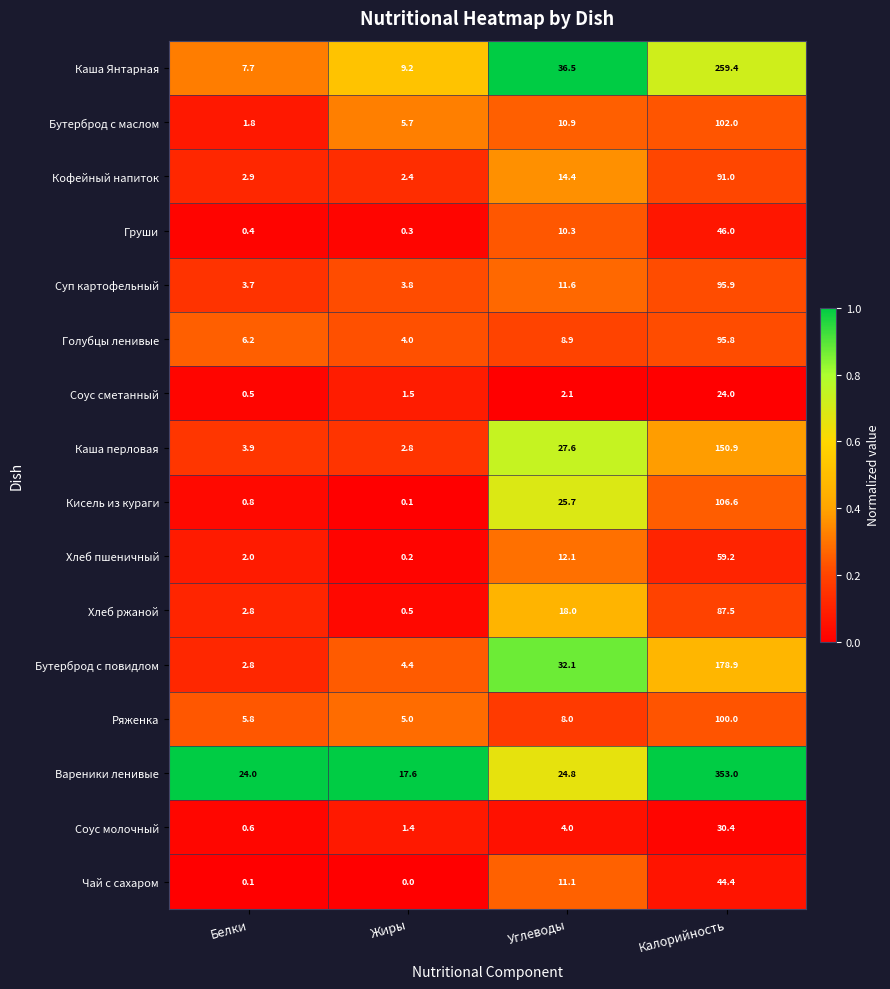

Which series has the largest total across all categories?

Вареники ленивые